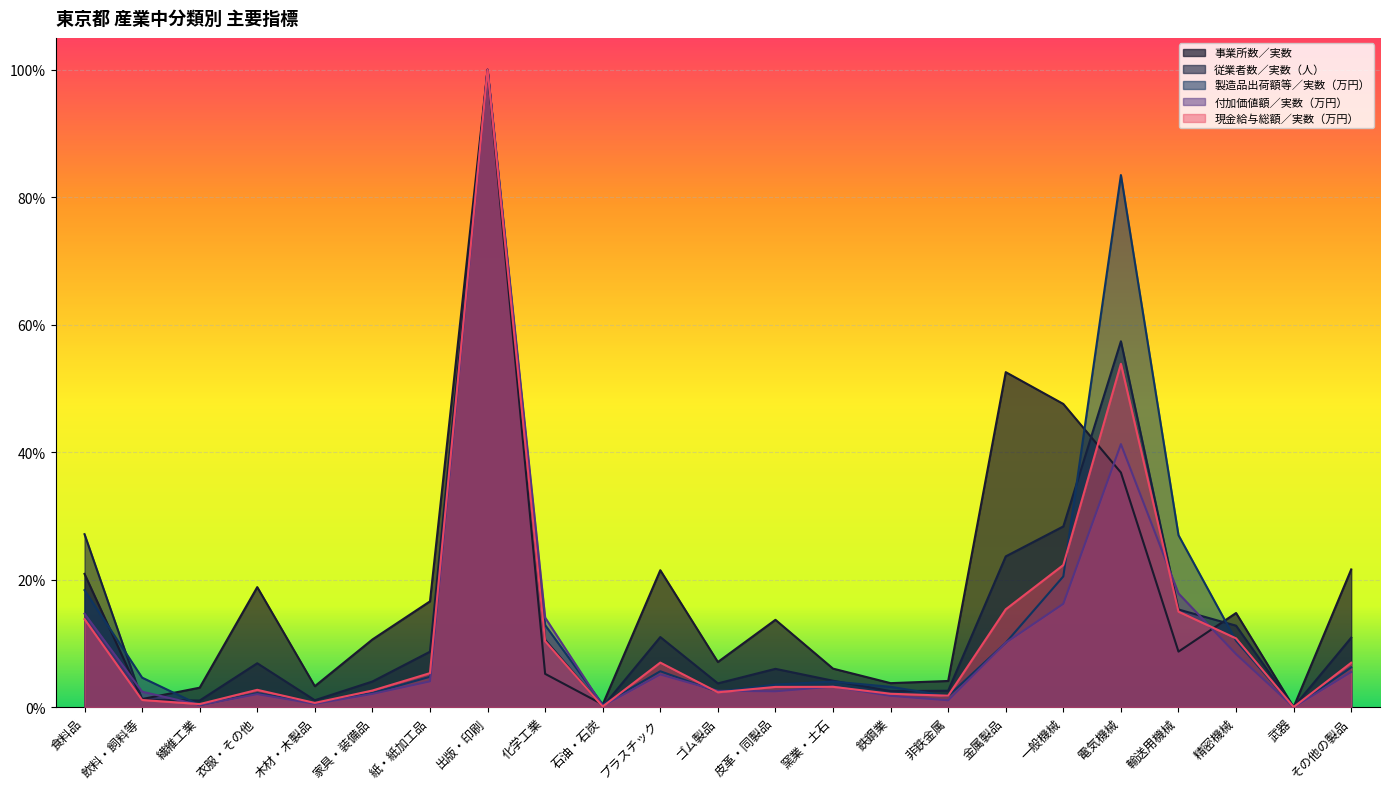

Which series has the largest total across all categories?

事業所数／実数